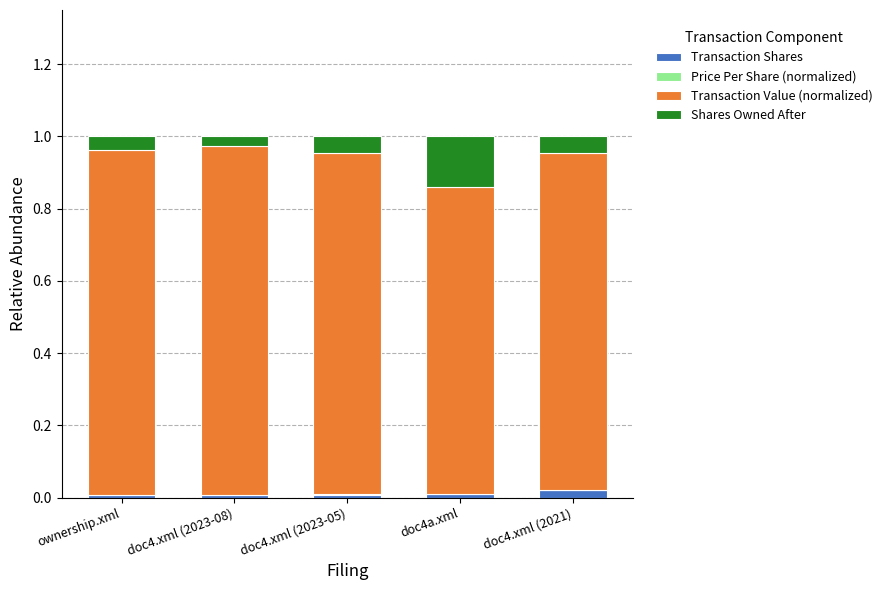

The Transaction Shares series shows 0.0 at doc4a.xml. True or false?

True